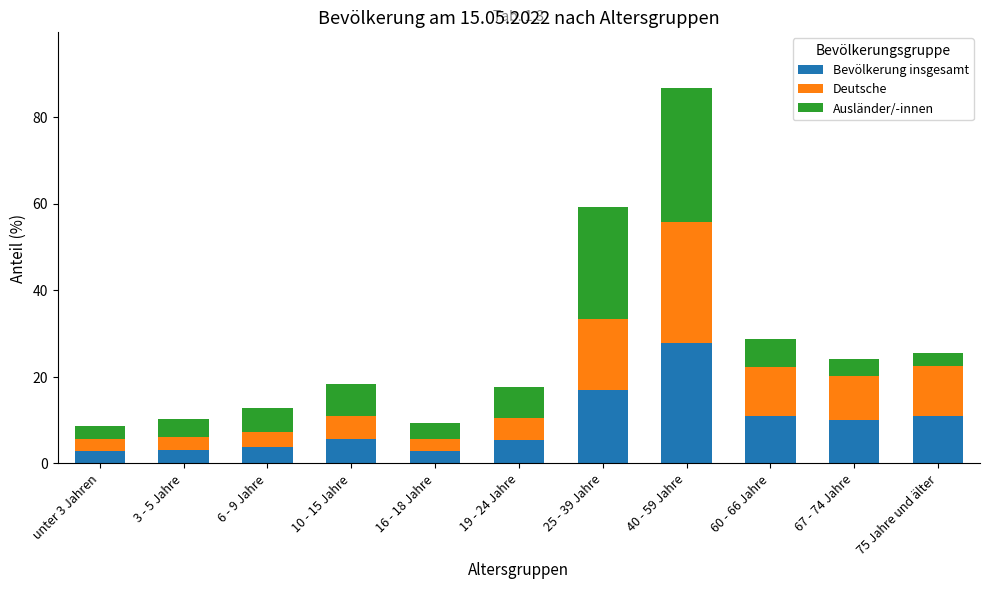

At which category is the sum across all series the highest?

40 - 59 Jahre